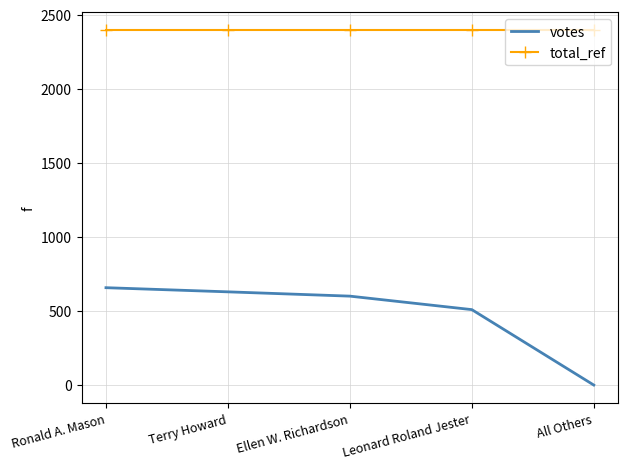

What is the difference between the highest and lowest values at Leonard Roland Jester?

1886